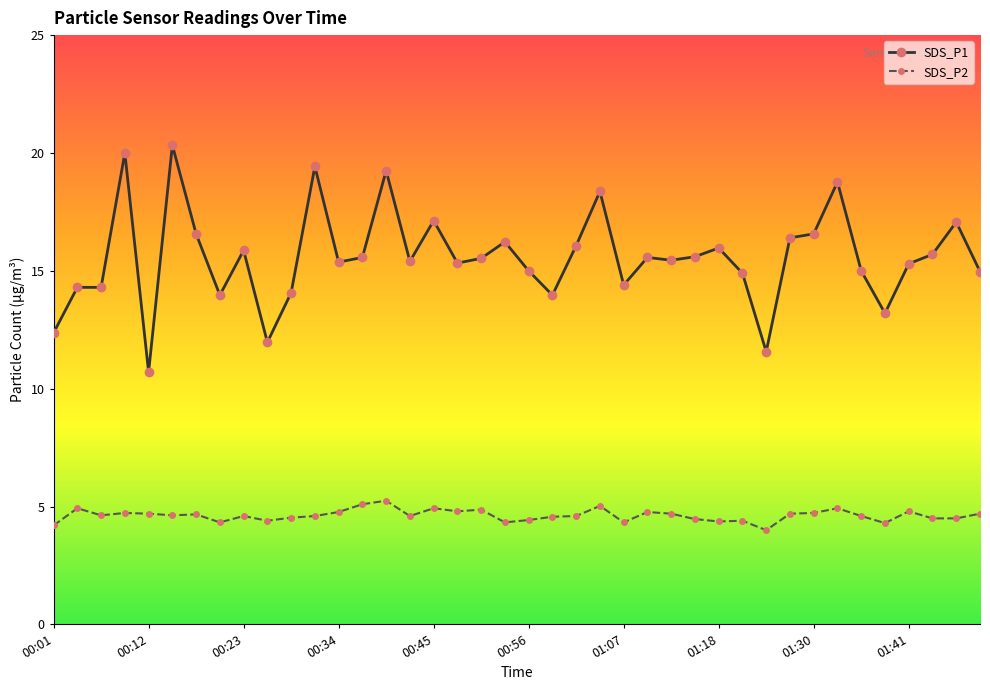

Does the chart have visible grid lines?

No